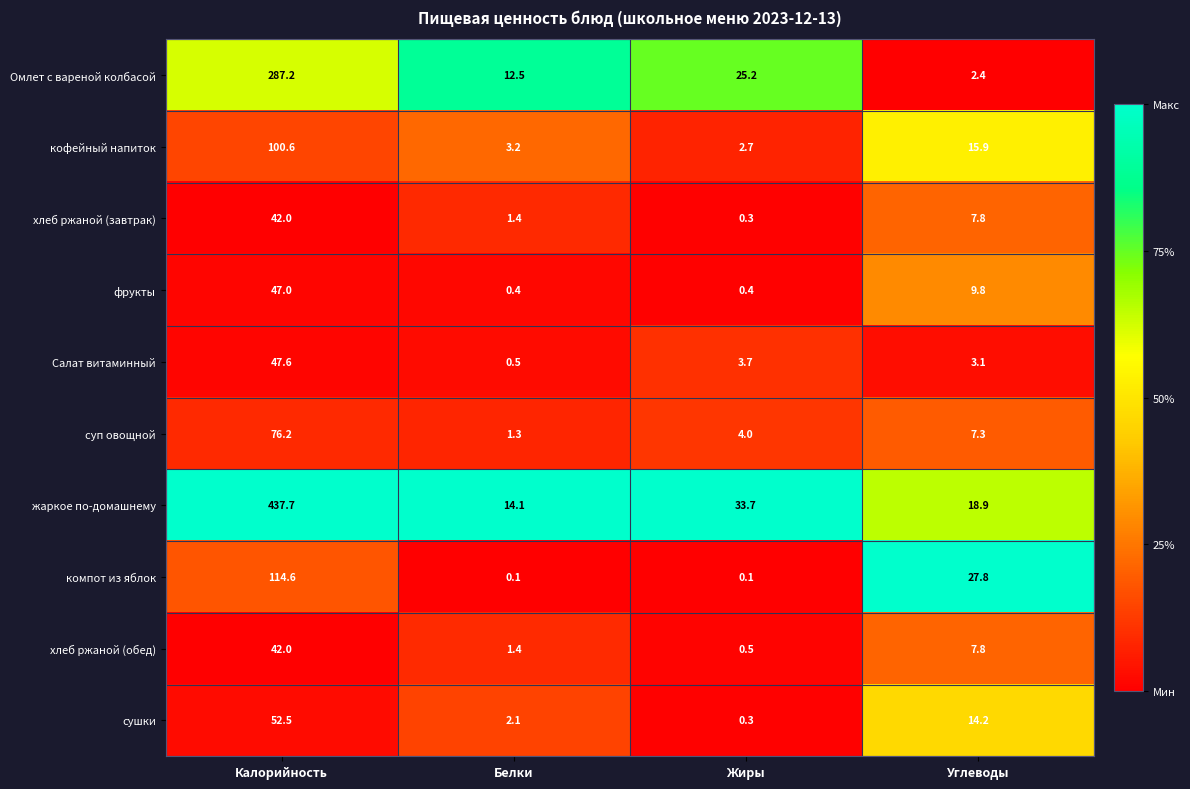

Where does the жаркое по-домашнему series first go above 33?

Калорийность